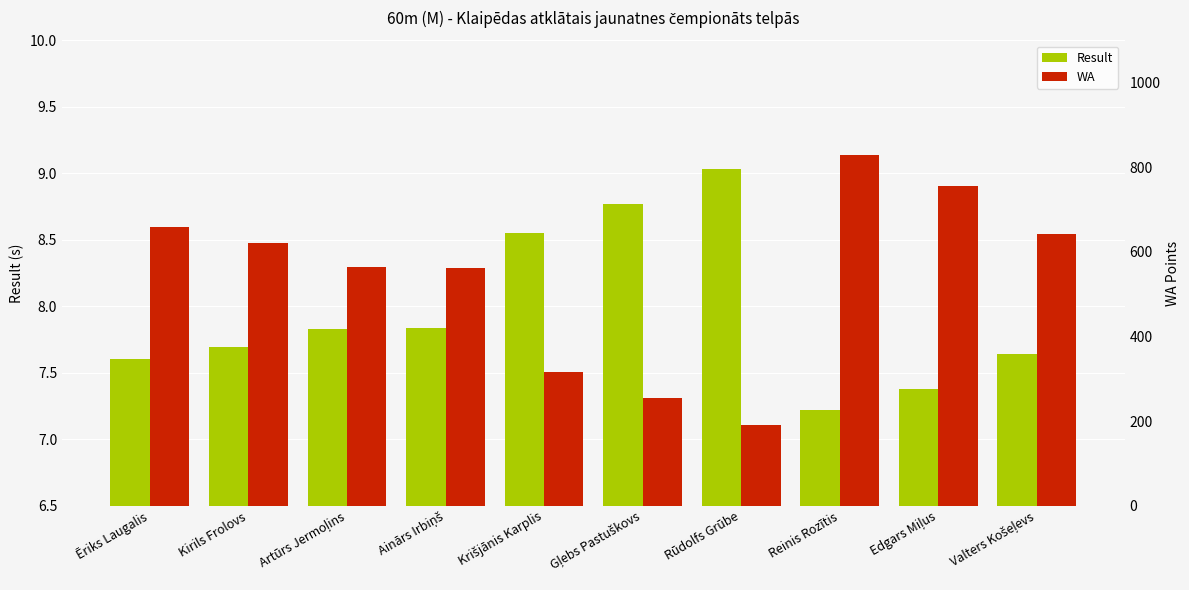

The WA series shows 191.0 at Rūdolfs Grūbe. True or false?

True